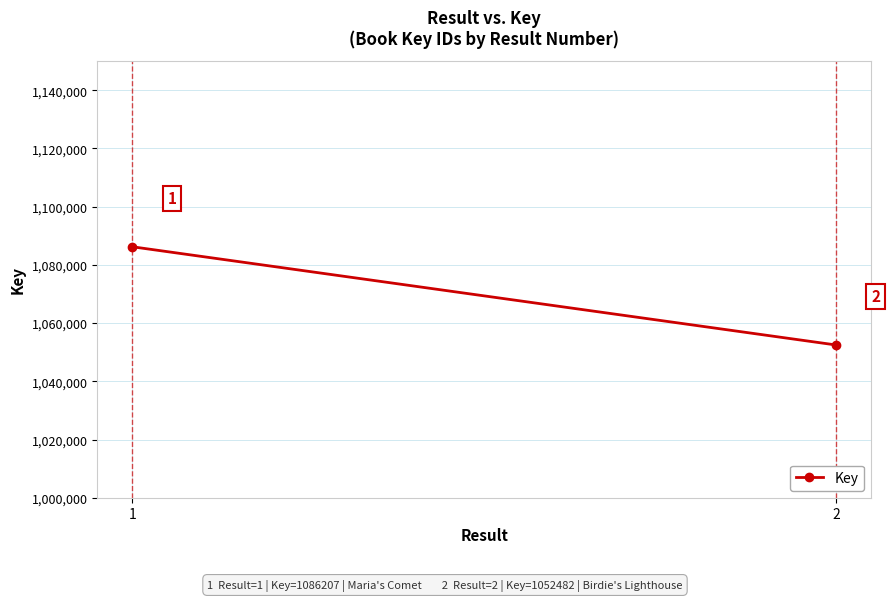

Read the value at 1, to the nearest 50.

1086200